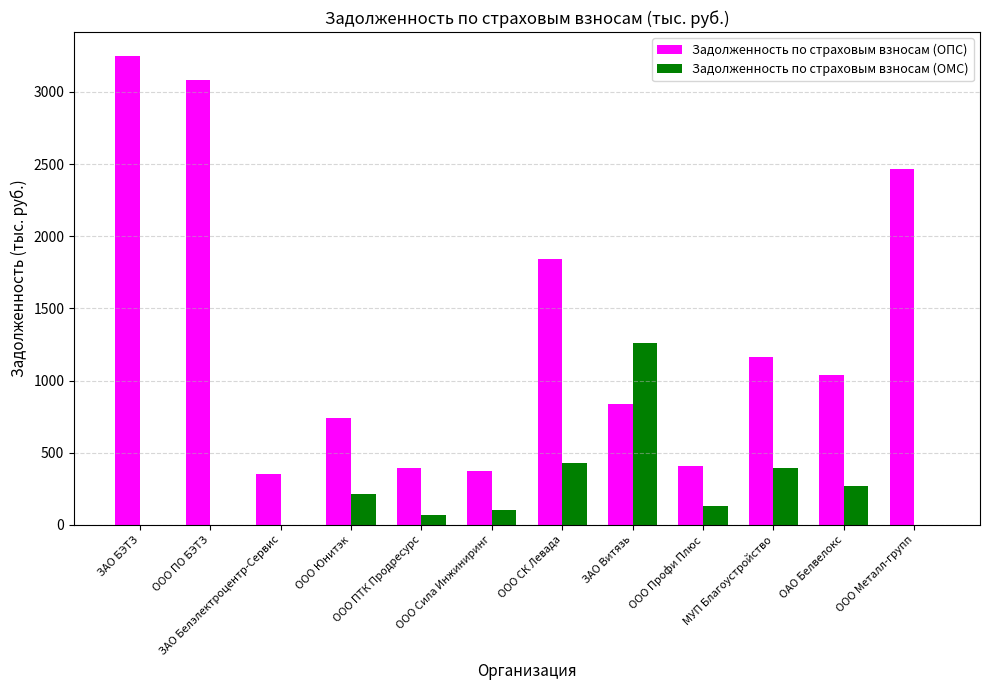

Is it true that Задолженность по страховым взносам (ОПС) equals 4424.3 at ООО Металл-групп?

False